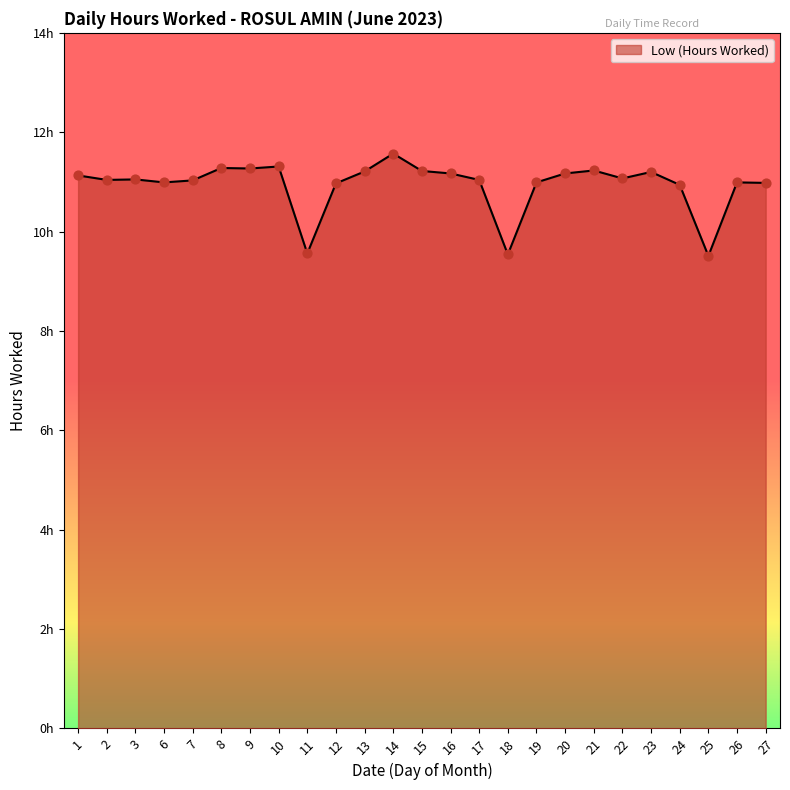

What is the ratio of the value at 17 to the value at 1?

1.0